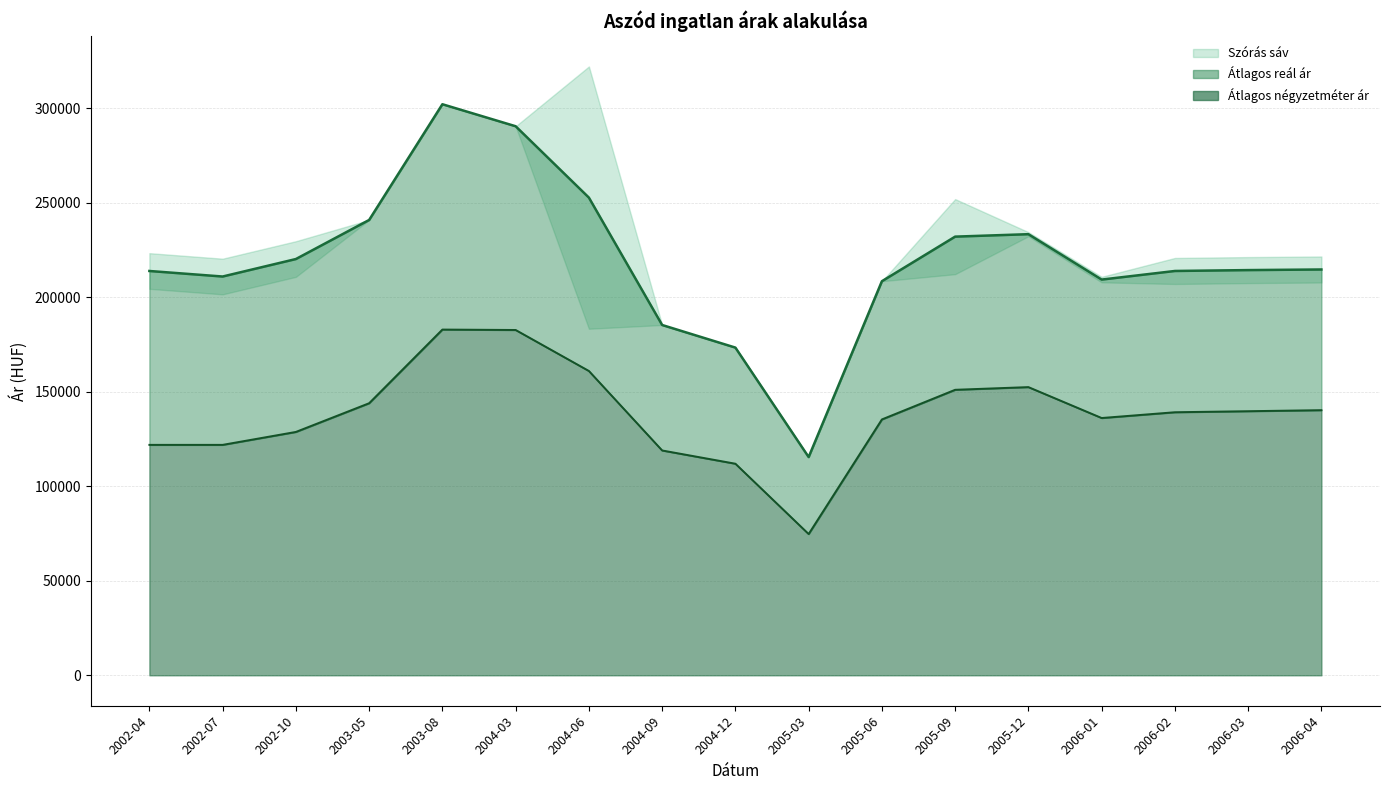

The value of Átlagos reál ár vonal at 2002-07 is 367558. True or false?

False